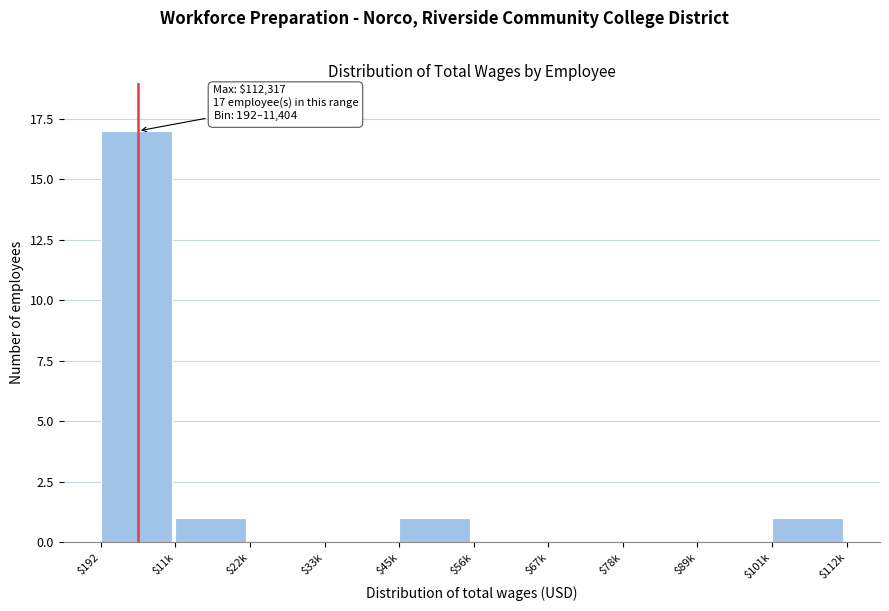

What is the sum of all values?

20